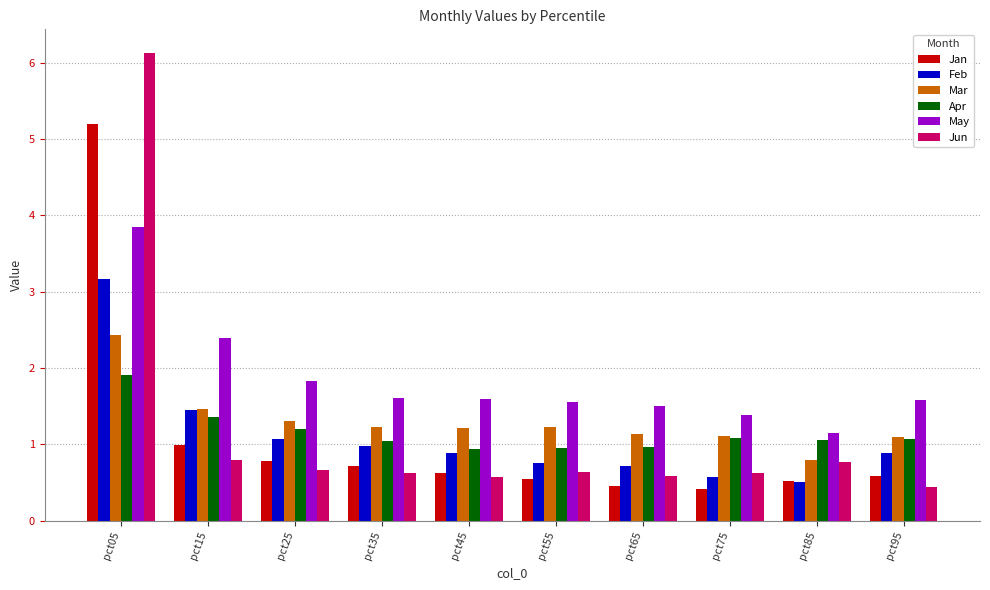

What is the smallest value displayed?

0.4